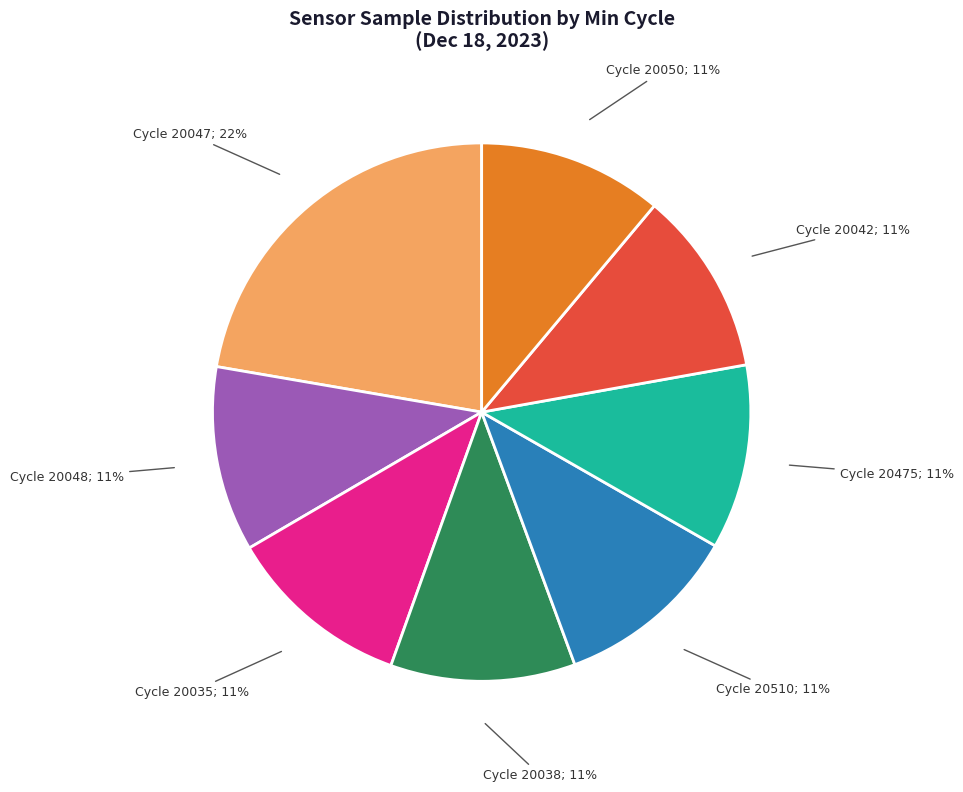

Is there a majority slice in this chart?

No